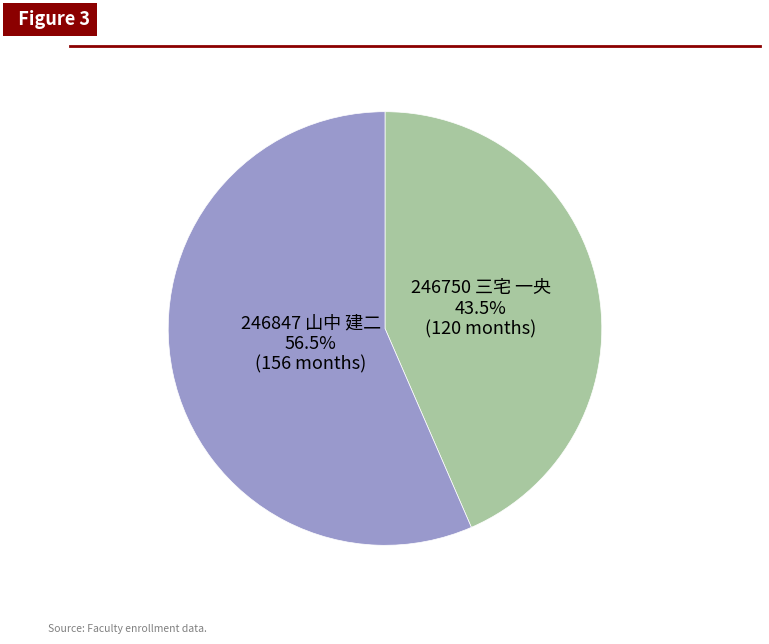

Approximately how many times larger is the value at 246750 三宅 一央 compared to 246847 山中 建二?

0.8